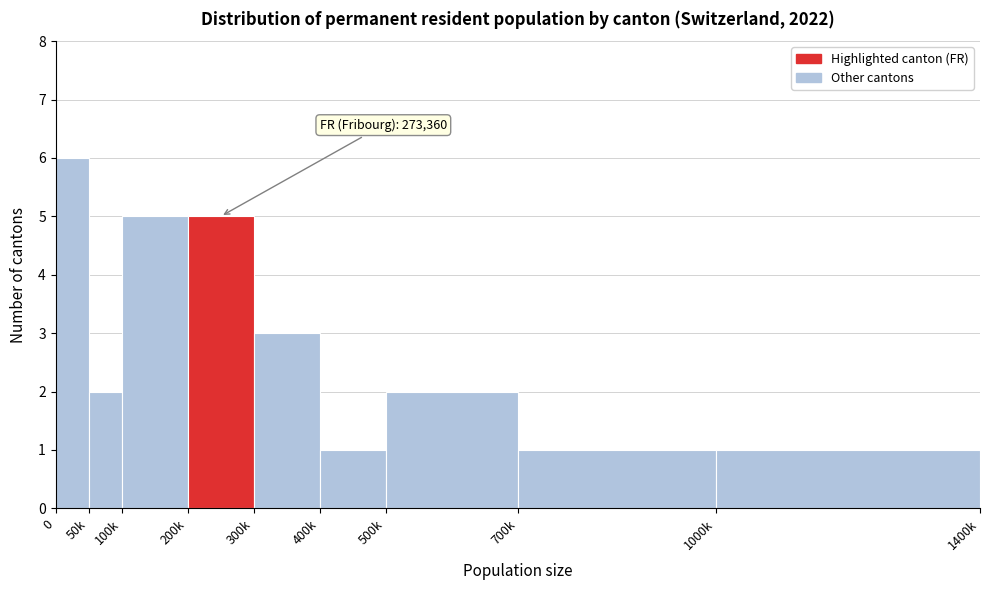

Reading left to right, list all the values displayed in this chart.

0=6	50k=2	100k=5	200k=5	300k=3	400k=1	500k=2	700k=1	1000k=1